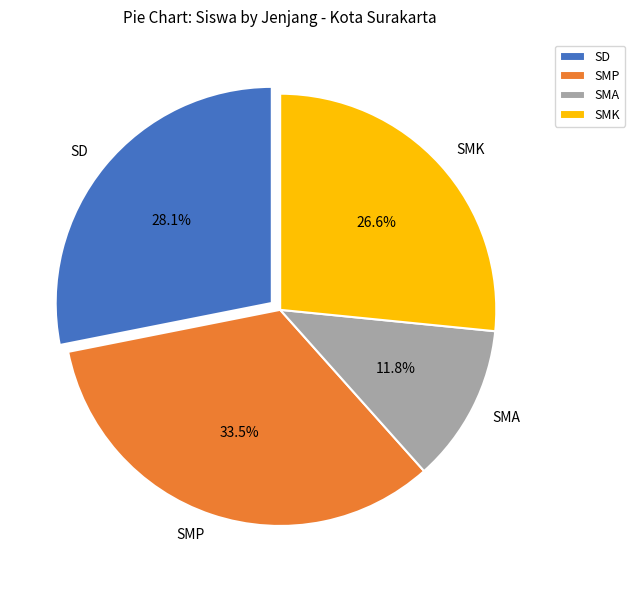

Is SMK the majority of the pie?

No